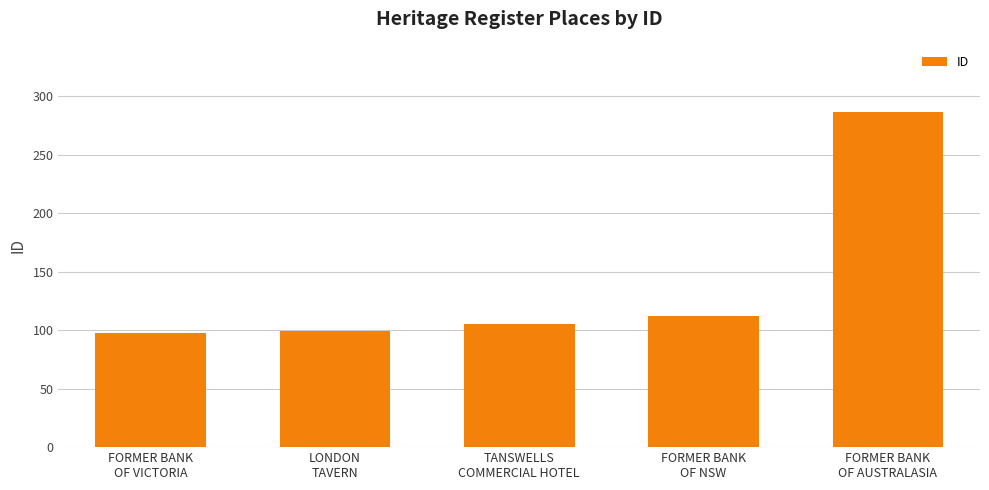

What is the smallest value displayed?

98